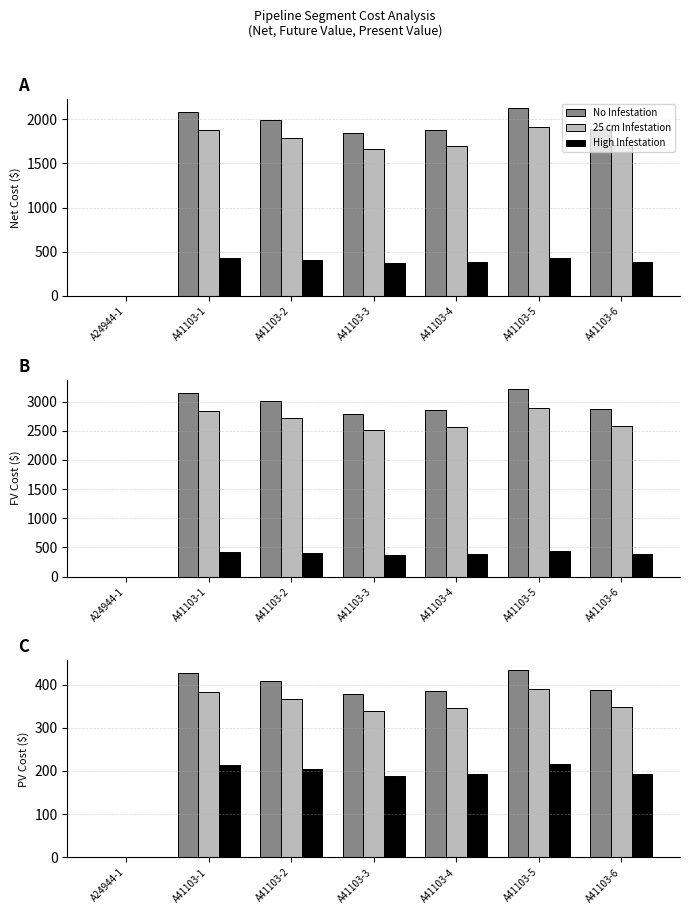

What is the difference between the highest and lowest values at A41103-4?

192.6